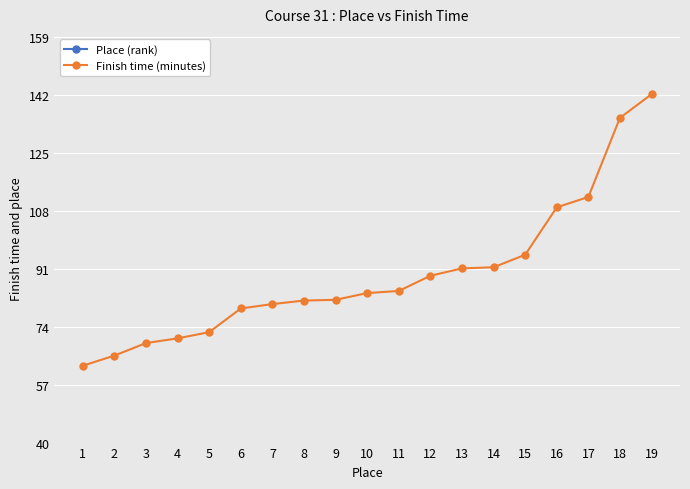

At how many categories does at least one series exceed 67?

17